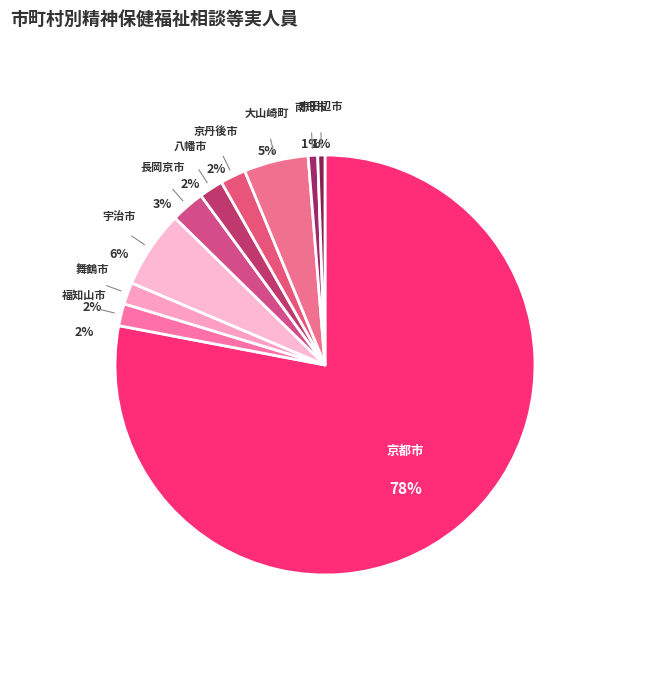

Is 京都市 the majority of the pie?

Yes